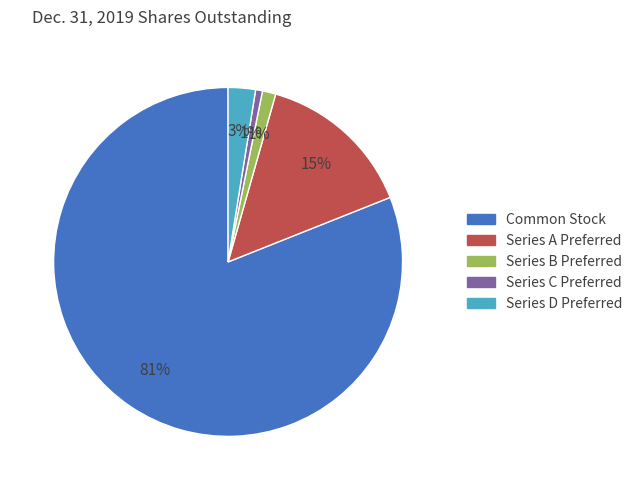

To the nearest percent, what percentage of the pie is Series A Preferred?

15%